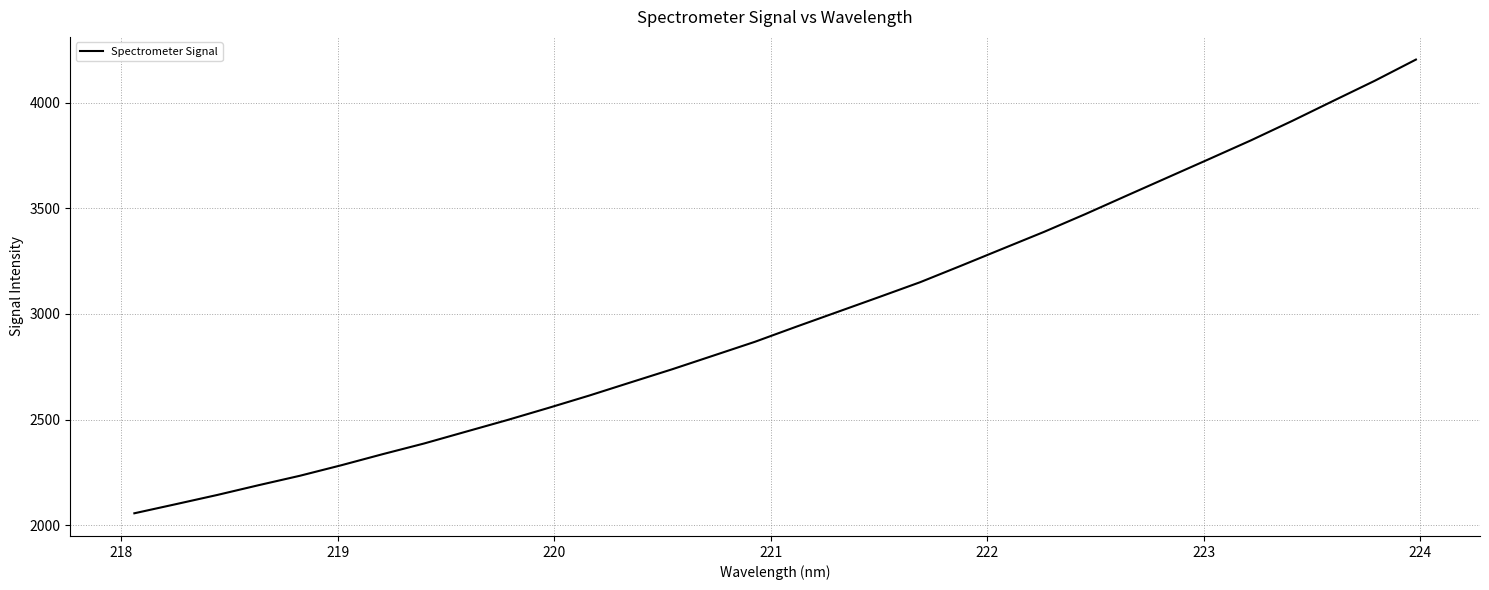

What is the maximum value shown in the chart?

4203.8